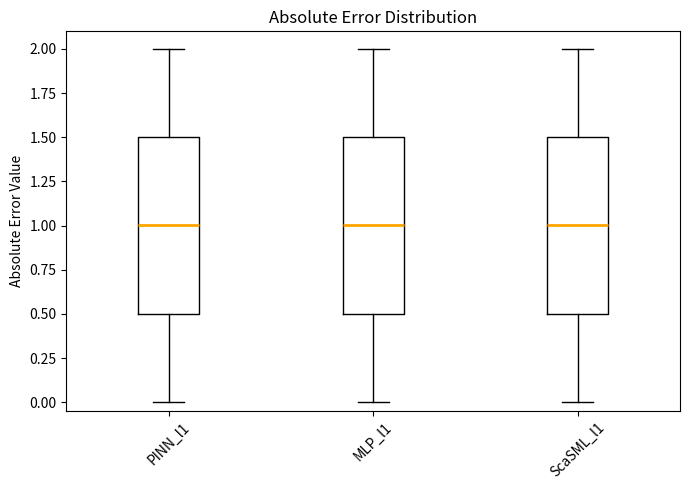

Reading left to right, transcribe this box plot: for each box, give where its median line is, the range the box spans, and where its two whiskers end, as read against the y-axis. The values are not printed on the chart, so give them approximately, as read against the axis.

PINN_l1: median 1.0, box 0.5 to 1.5, whiskers 0.0 to 2.0
MLP_l1: median 1.0, box 0.5 to 1.5, whiskers 0.0 to 2.0
ScaSML_l1: median 1.0, box 0.5 to 1.5, whiskers 0.0 to 2.0